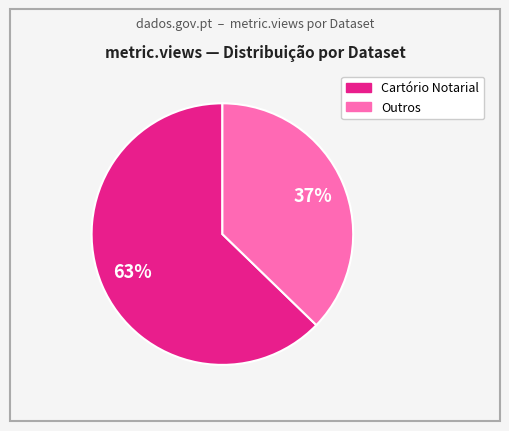

Is there a majority slice in this chart?

Yes